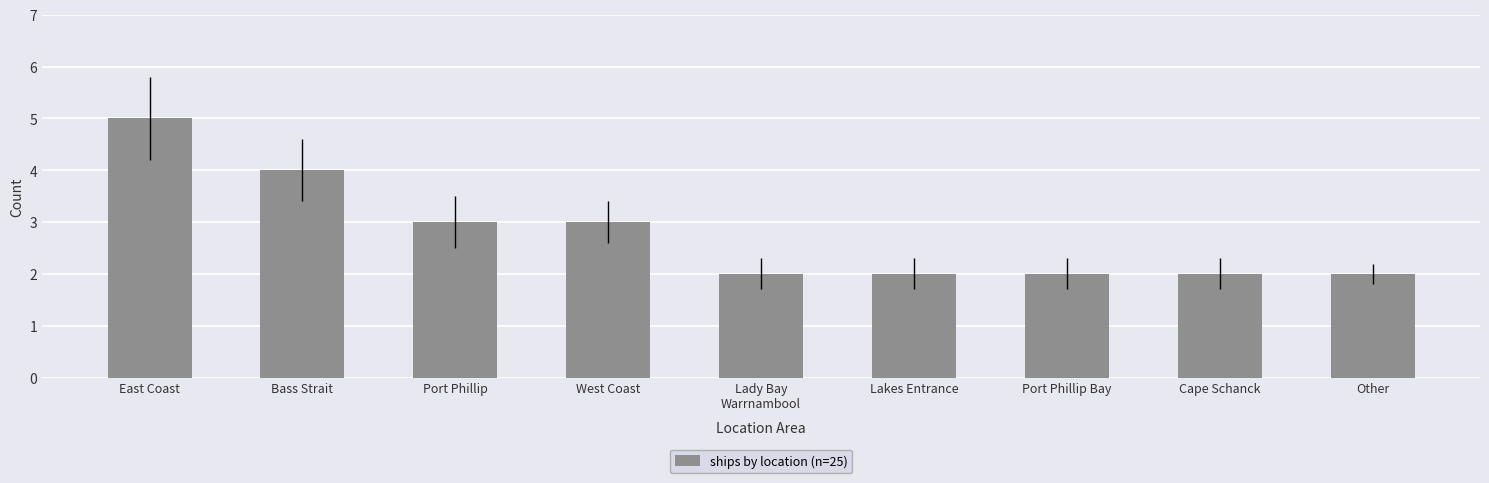

Reading right to left, what are all the values shown in this chart?

Other=2	Cape Schanck=2	Port Phillip Bay=2	Lakes Entrance=2	Lady Bay
Warrnambool=2	West Coast=3	Port Phillip=3	Bass Strait=4	East Coast=5